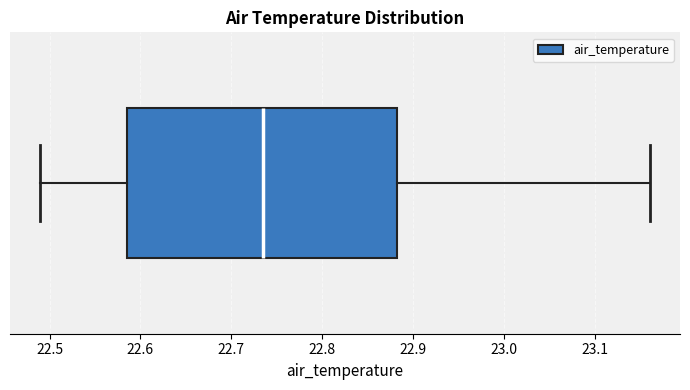

Where is the left edge of the box on the x-axis? The values are not printed on the chart, so give them approximately, as read against the axis.

22.59